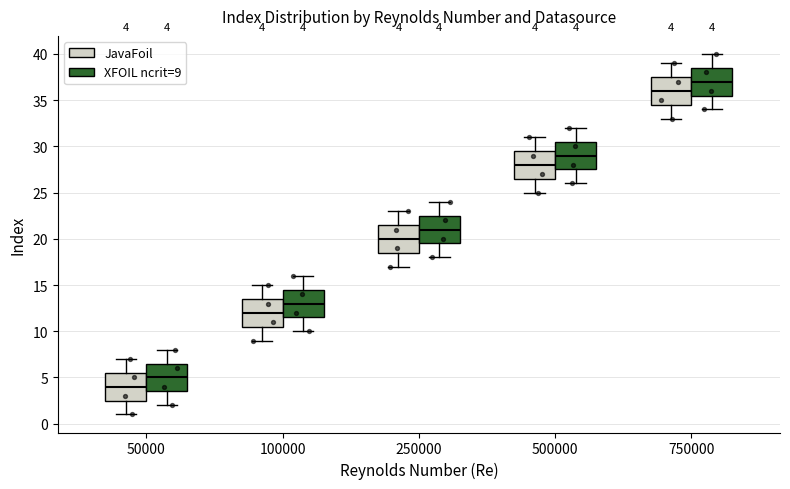

Which box has the highest median line?

750000 (XFOIL ncrit=9)